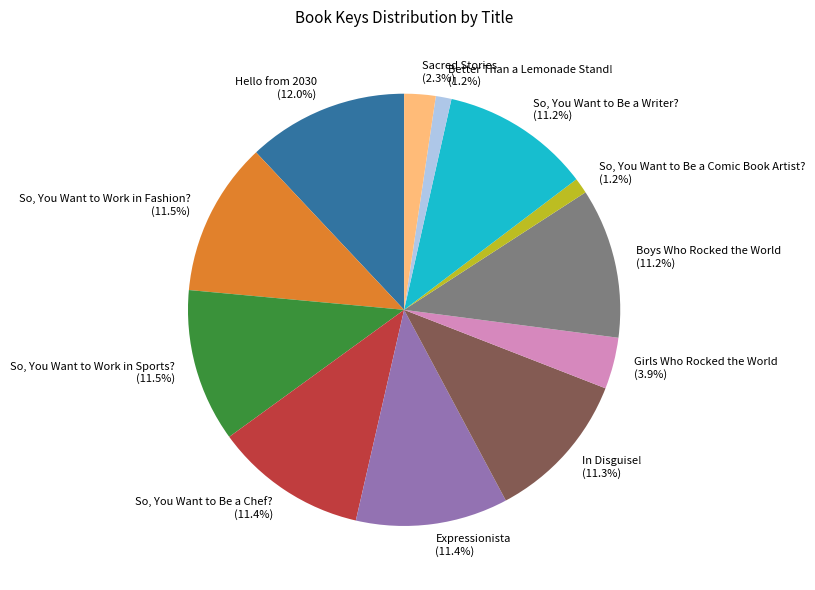

The Girls Who Rocked the World slice represents 10% of the pie. True or false?

False